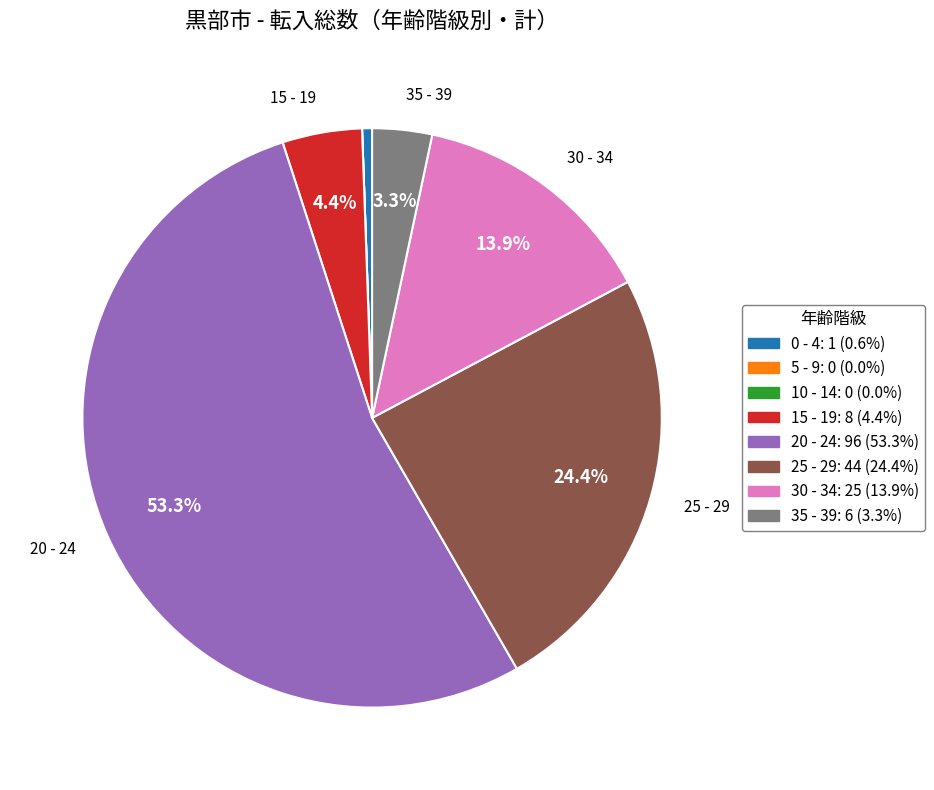

The 15 - 19 slice represents 4% of the pie. True or false?

True